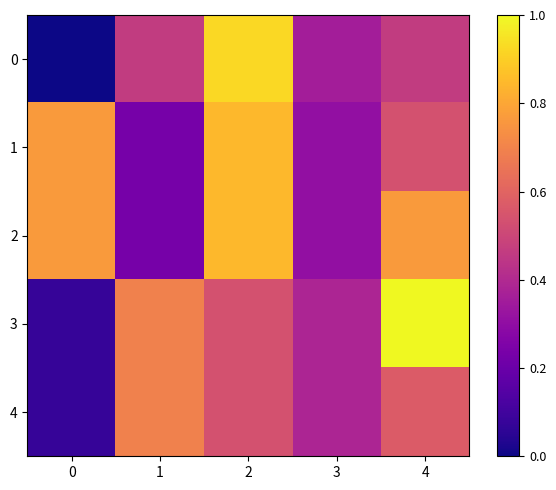

At how many categories does at least one series exceed 0?

5